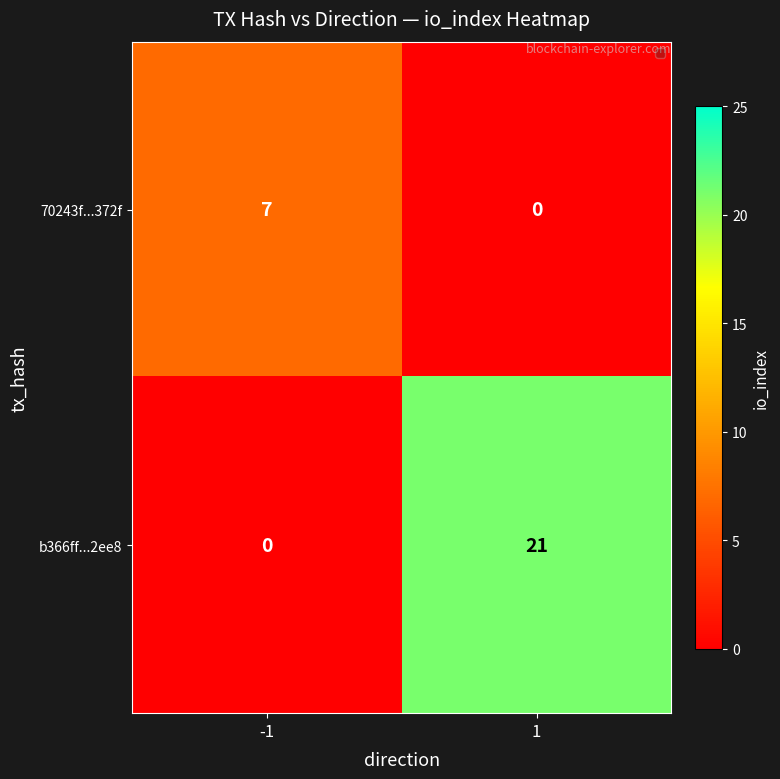

Rank the series by their average value, from highest to lowest.

b366ff...2ee8, 70243f...372f